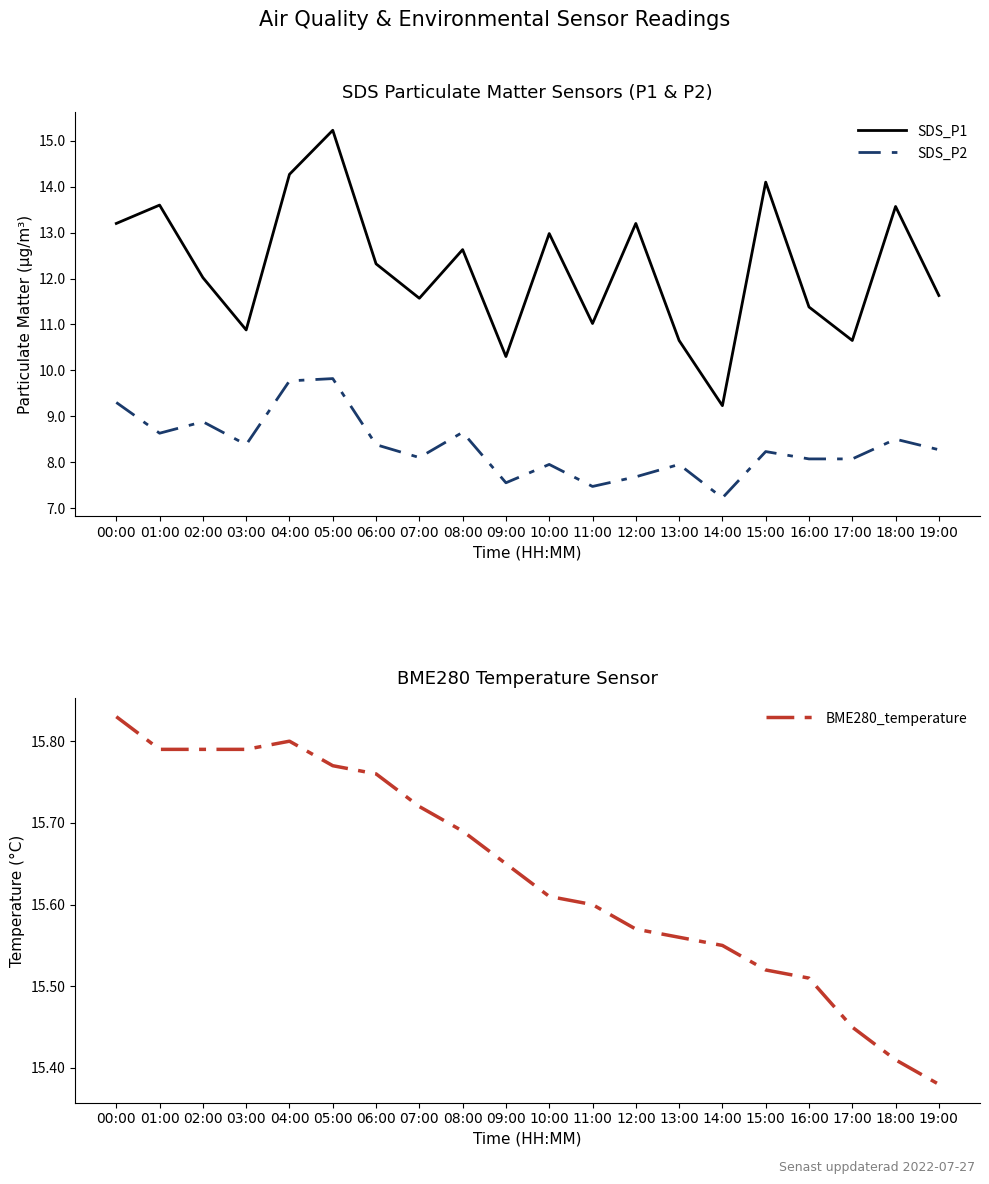

What is the average value of the SDS_P2 series?

8.3